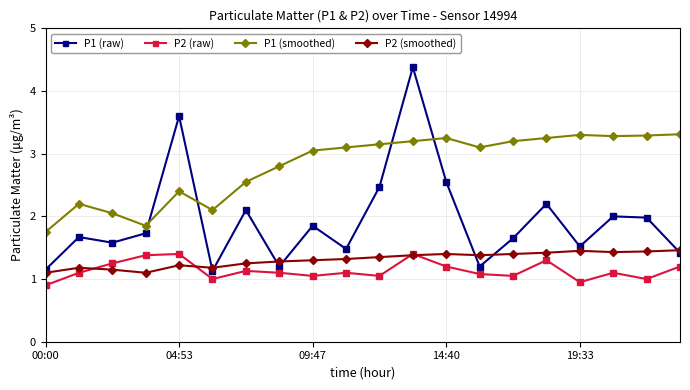

Which series has the largest total across all categories?

P1 (smoothed)